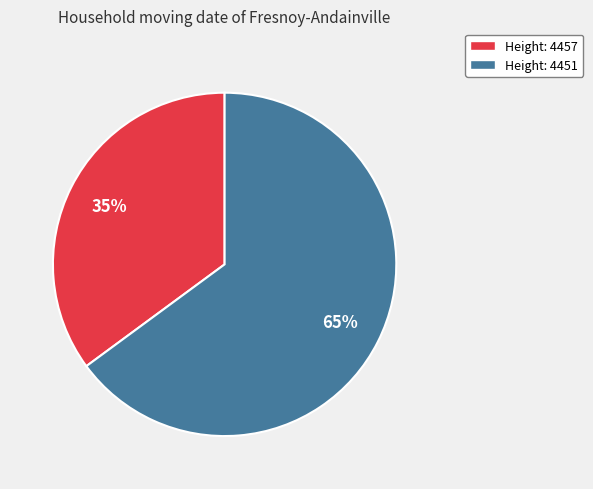

Is there a majority slice in this chart?

Yes